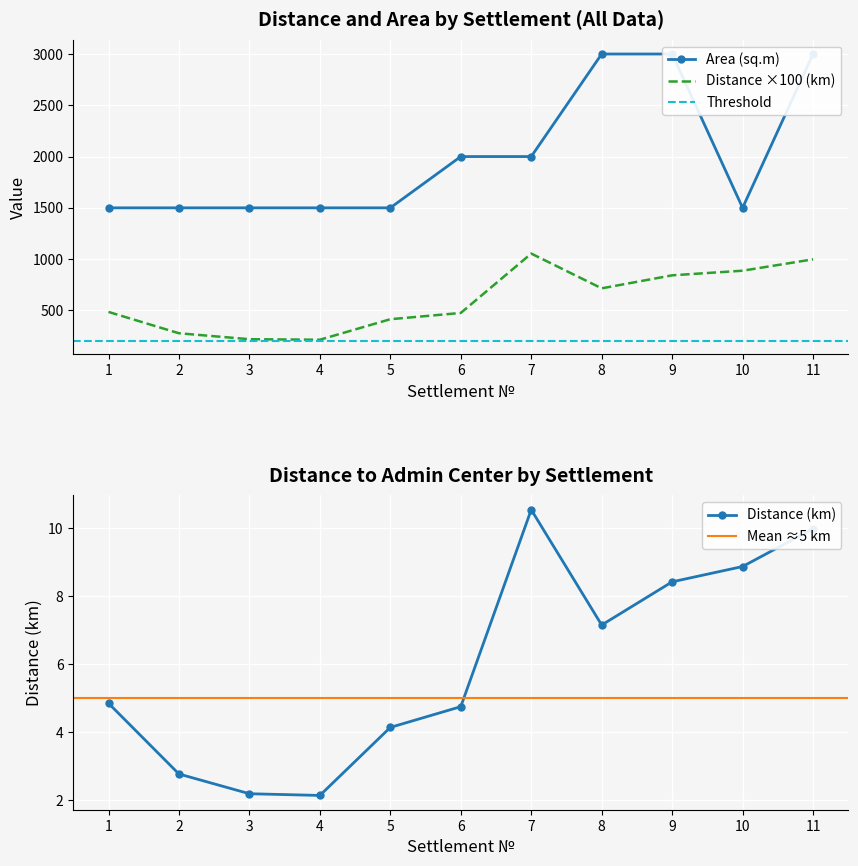

What is the spread (max minus min) of values at 2?

1223.0